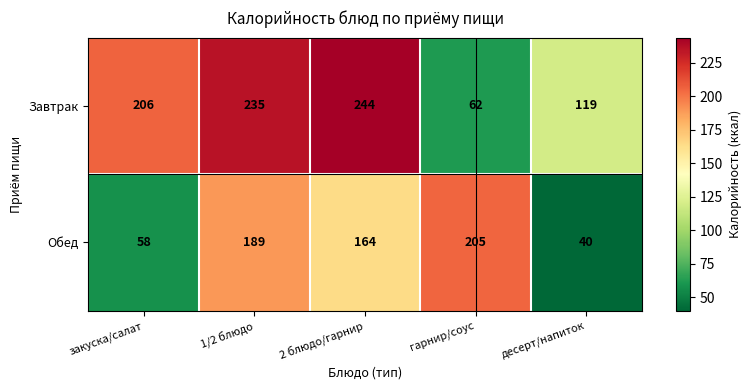

Which series has the largest total across all categories?

Завтрак